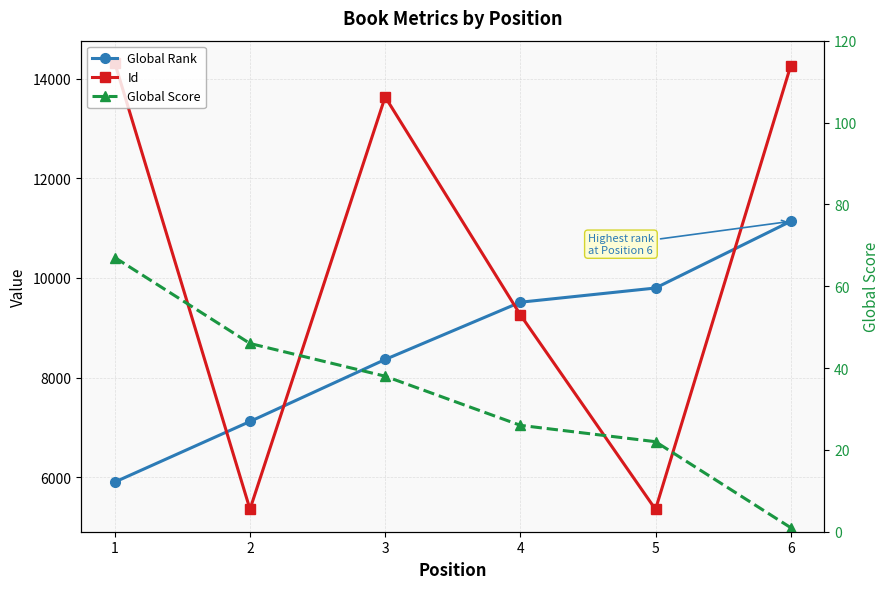

What is the difference between the highest and lowest values at 3?

13594